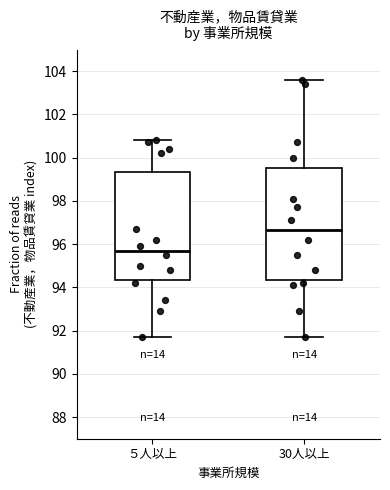

Where does the median line of the box for 30人以上 sit on the y-axis? The values are not printed on the chart, so give them approximately, as read against the axis.

96.6